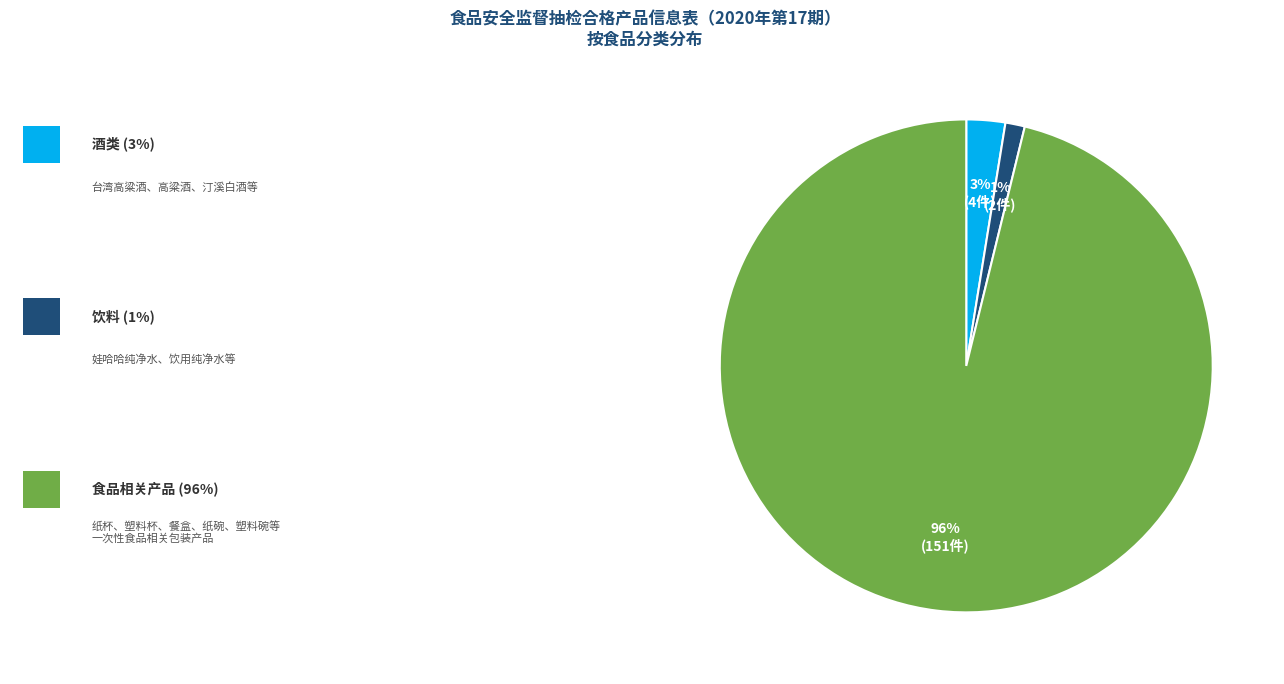

How many segments does this pie chart have?

3